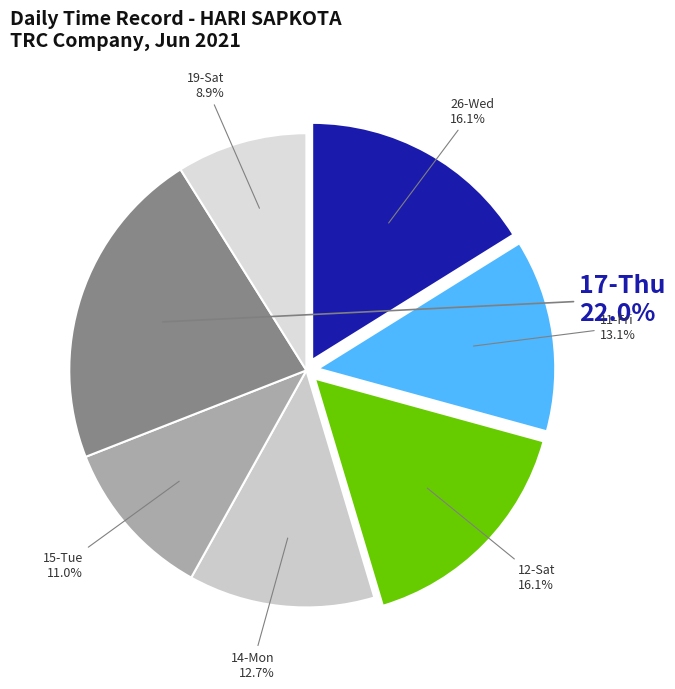

How many segments does this pie chart have?

7